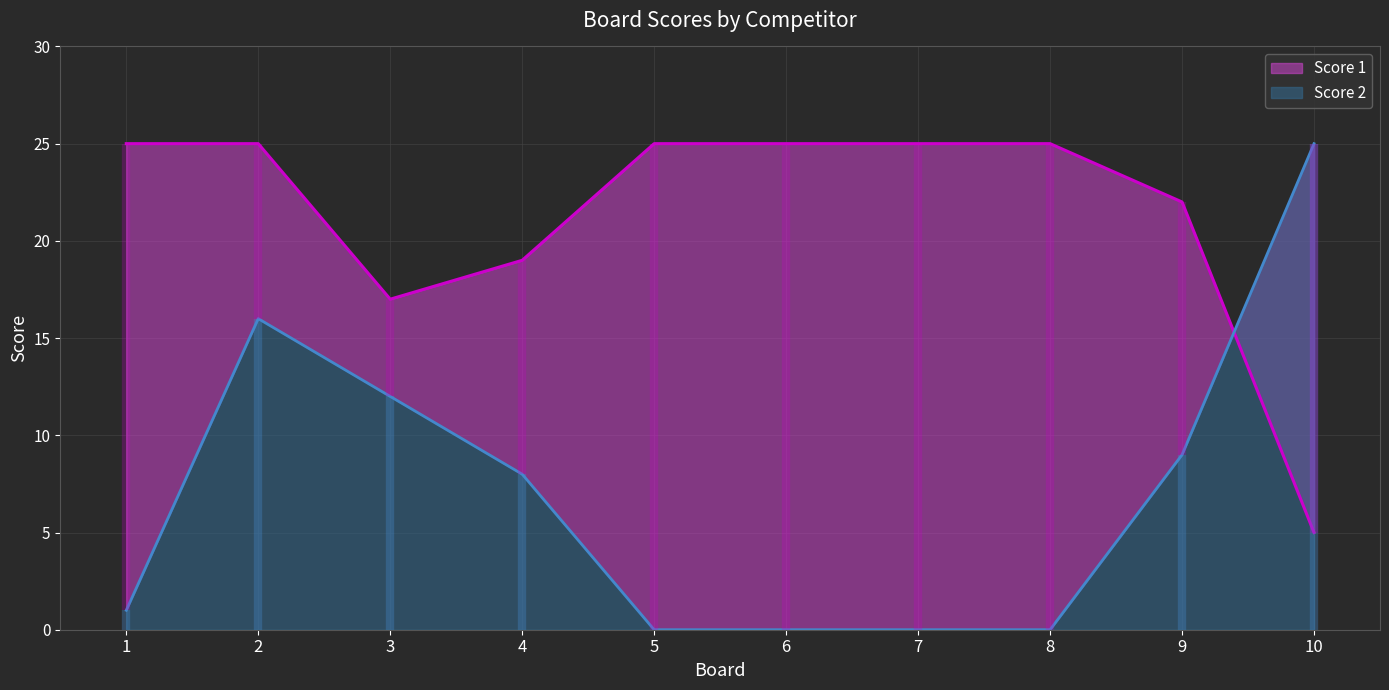

Reading right to left, transcribe all the data shown in this chart.

Score 1: 5	22	25	25	25	25	19	17	25	25
Score 2: 25	9	0	0	0	0	8	12	16	1